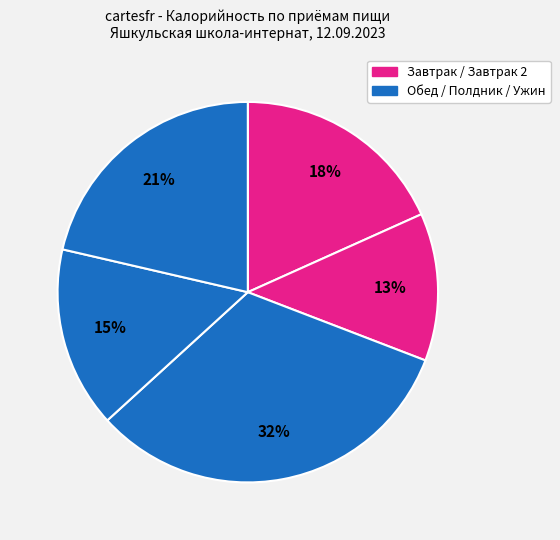

How many segments does this pie chart have?

5